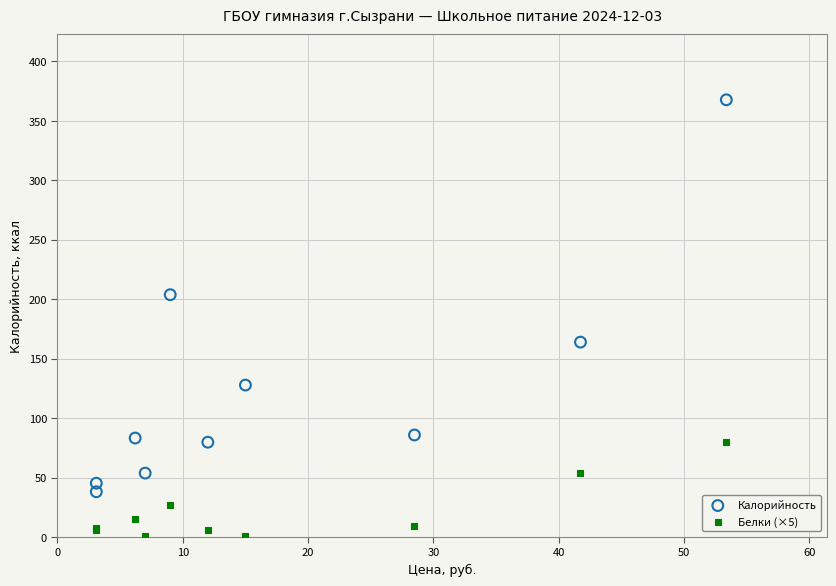

Which series has the largest Y range (max minus min)?

Калорийность